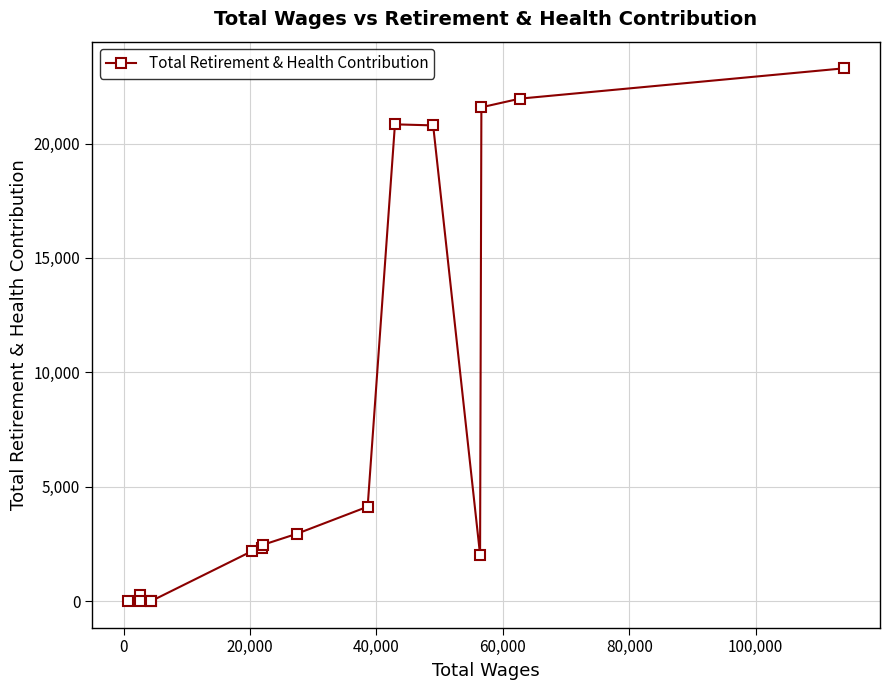

What is the sum of all values?

124827